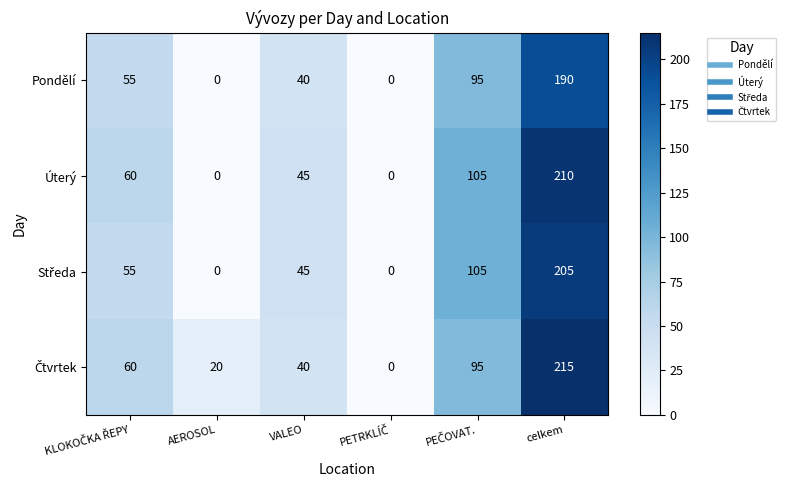

What is the difference between the maximum and second lowest values in the Úterý series?

210